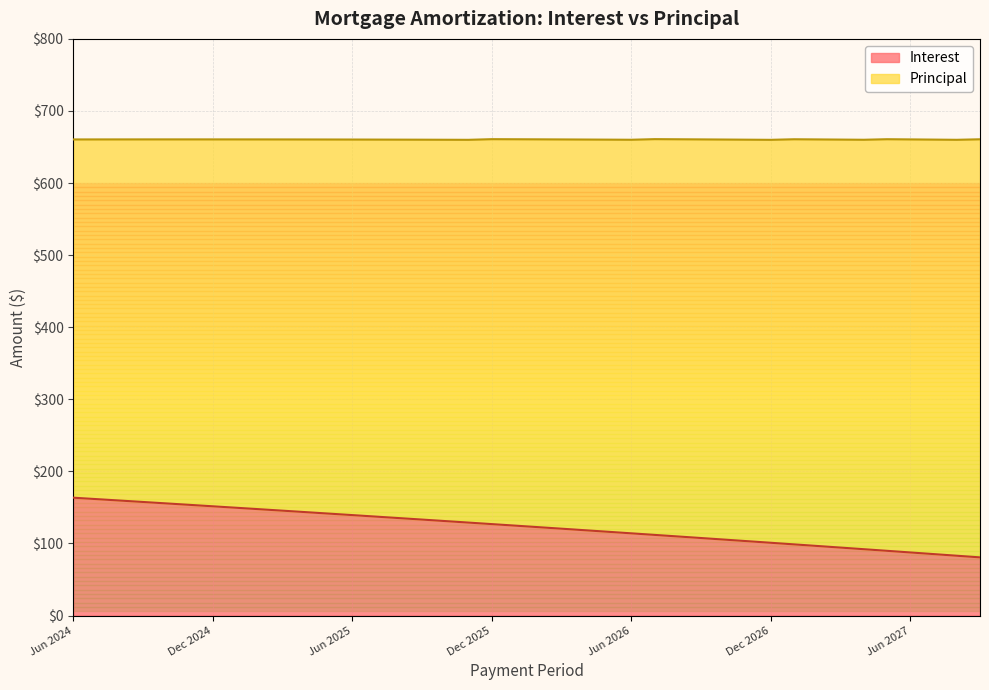

At which label does the data first exceed 124?

Jun 2024